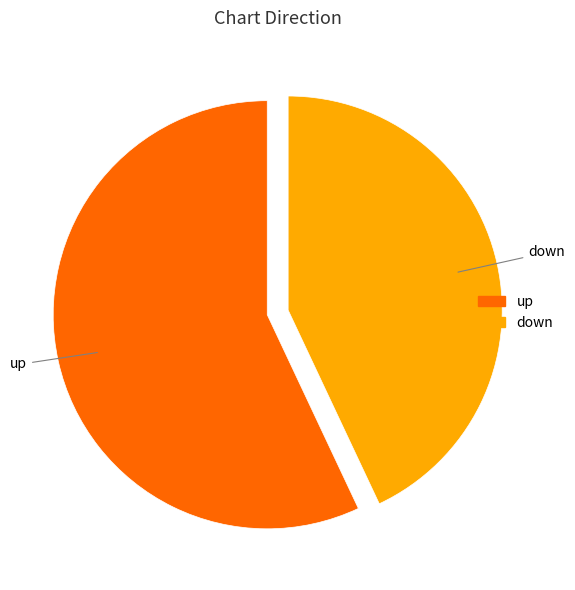

Rank the categories by value from lowest to highest.

down, up